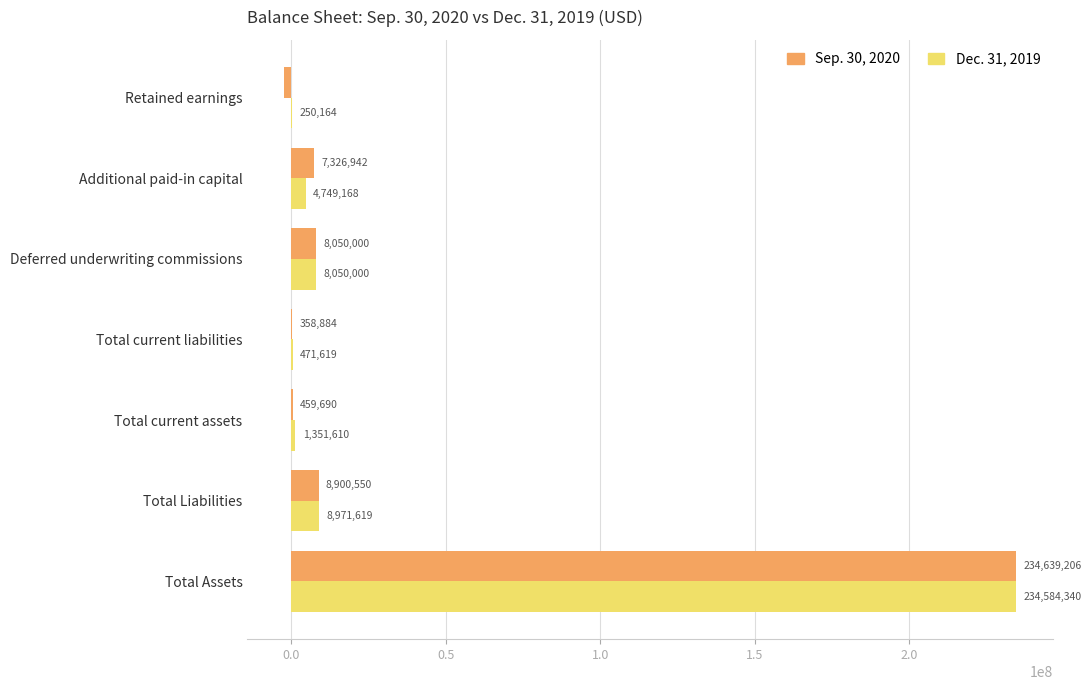

What is the maximum value shown in the chart?

234639206